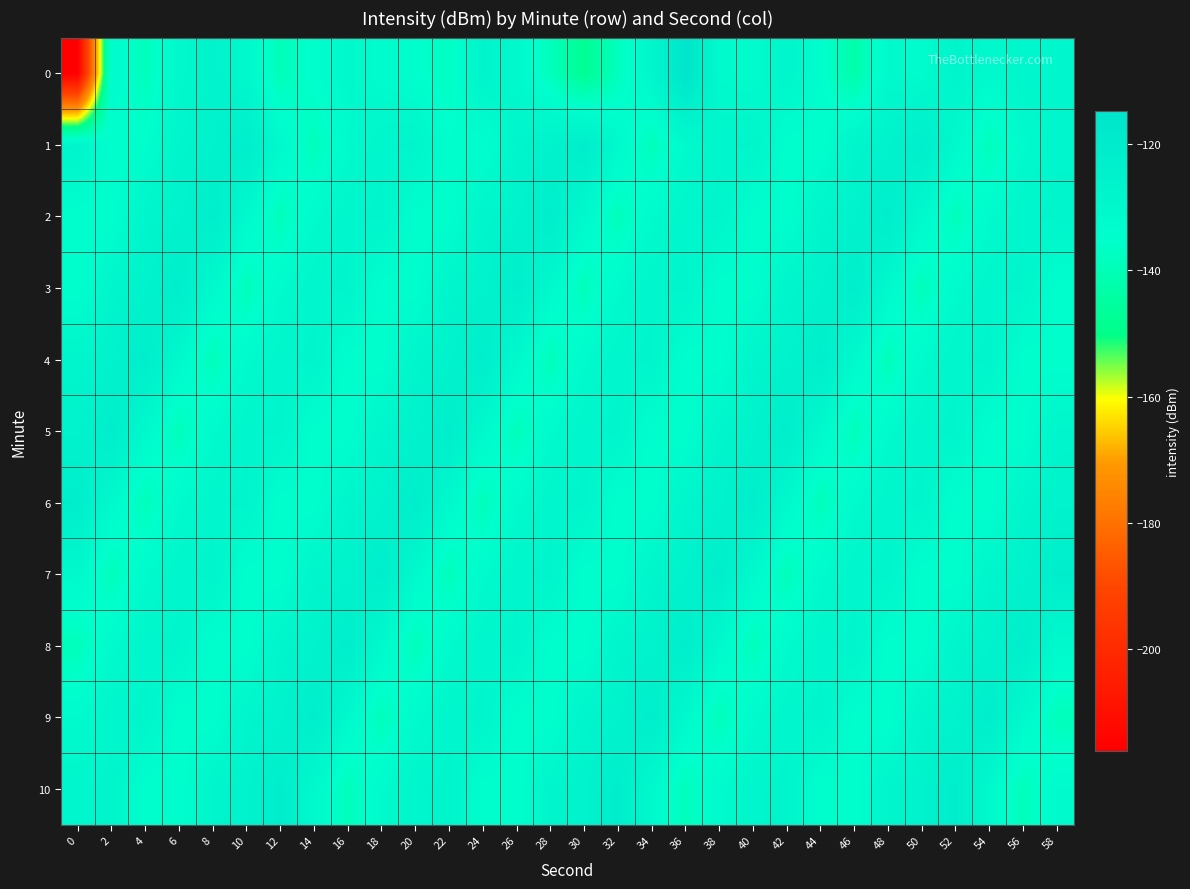

Which category has the highest value across all series?

36